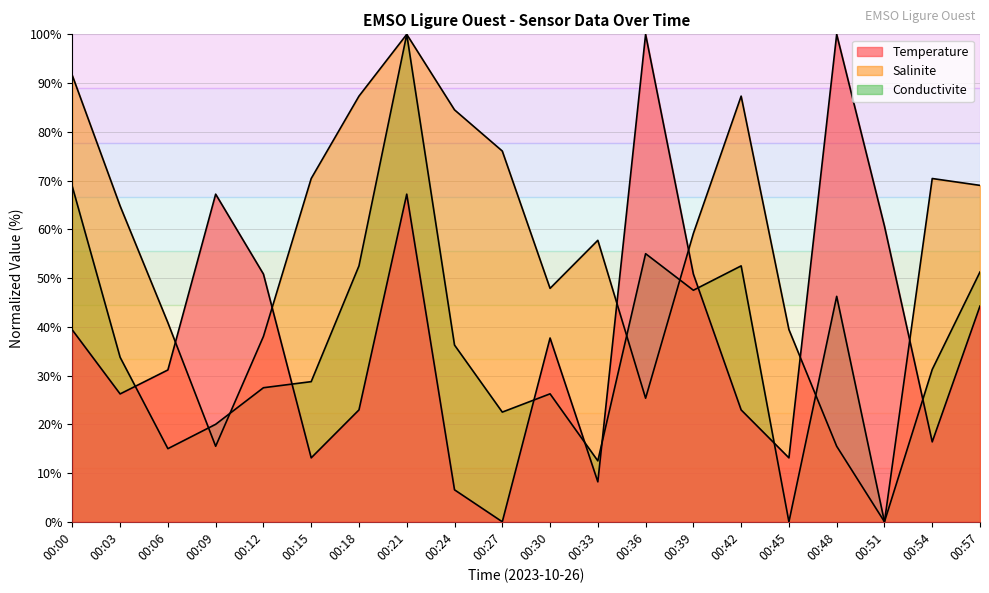

Which series has the largest range (max minus min)?

Temperature